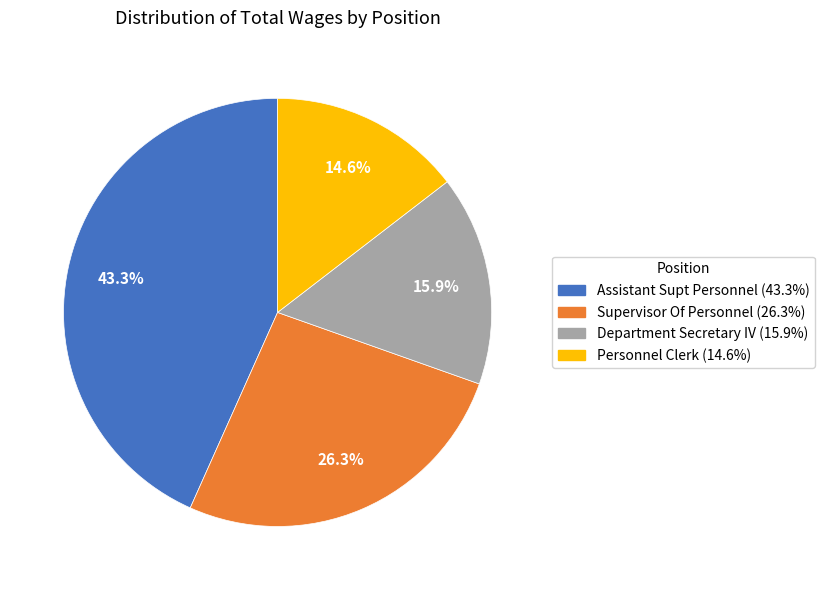

How many slices are in this pie chart?

4